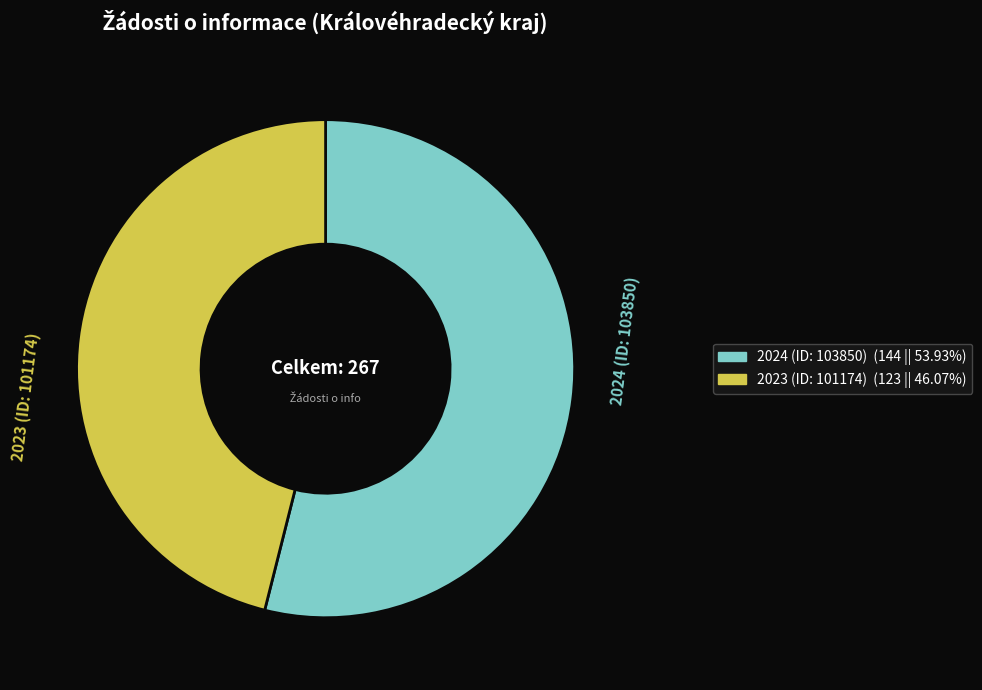

Do 2024 (ID: 103850) and 2023 (ID: 101174) together represent more than half of the pie?

Yes